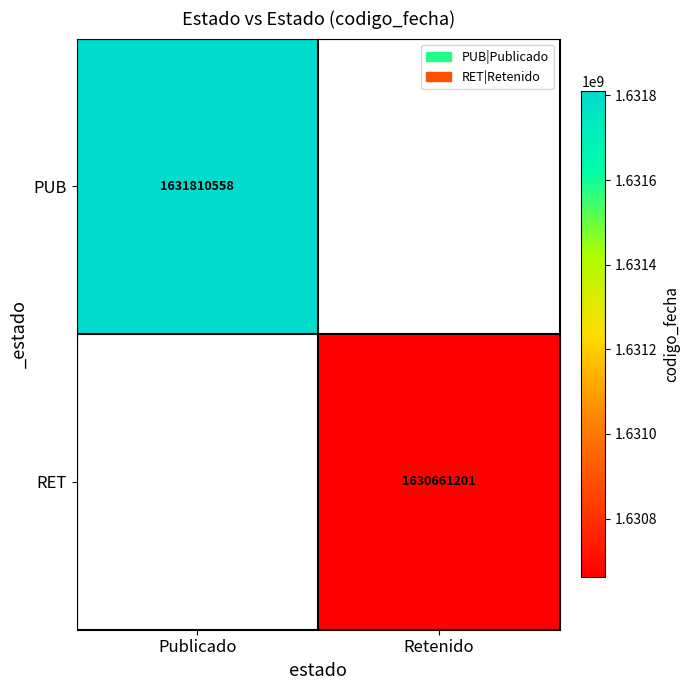

How many distinct data groups are displayed?

2